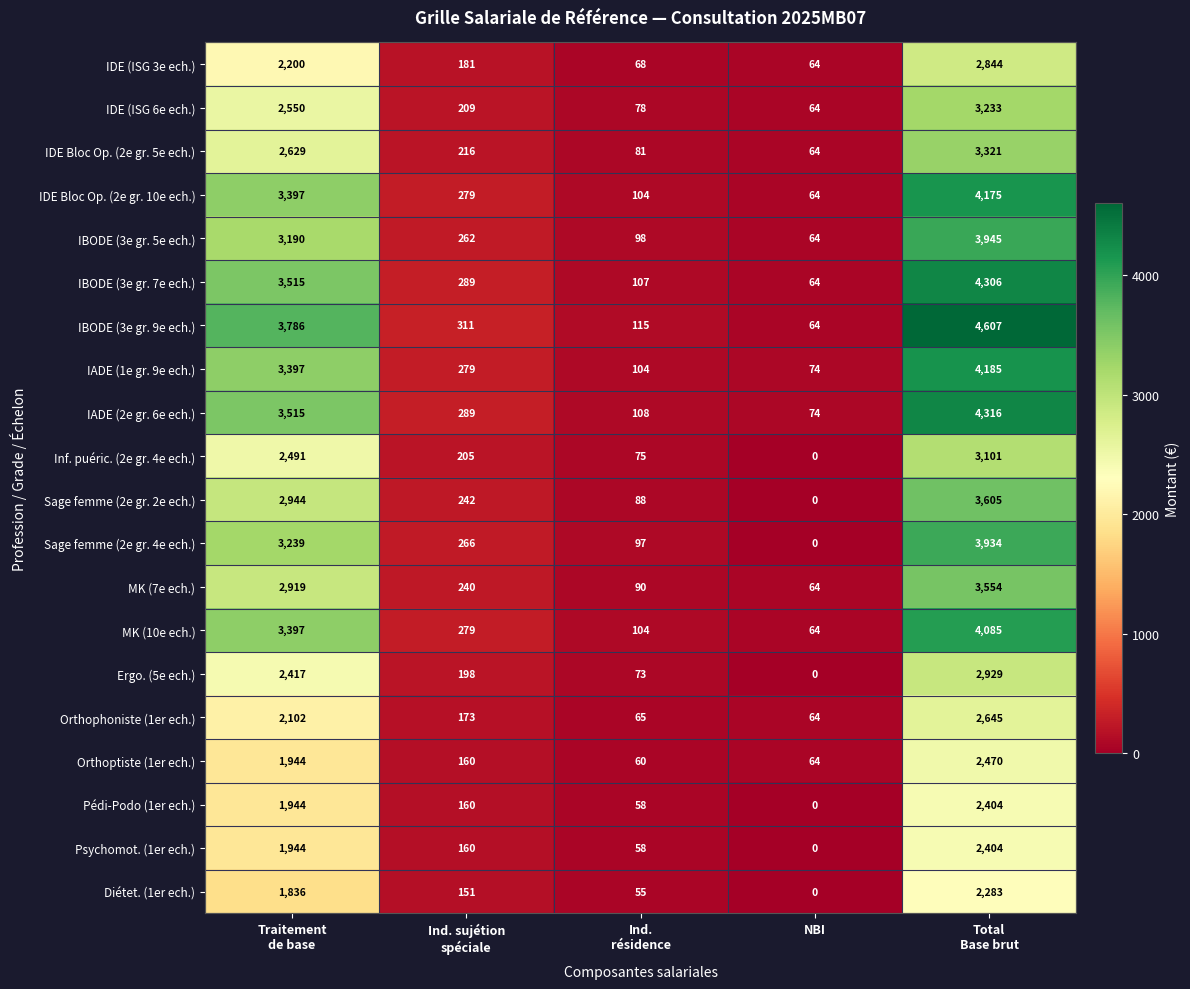

What is the average value of the IBODE (3e gr. 7e ech.) series?

1656